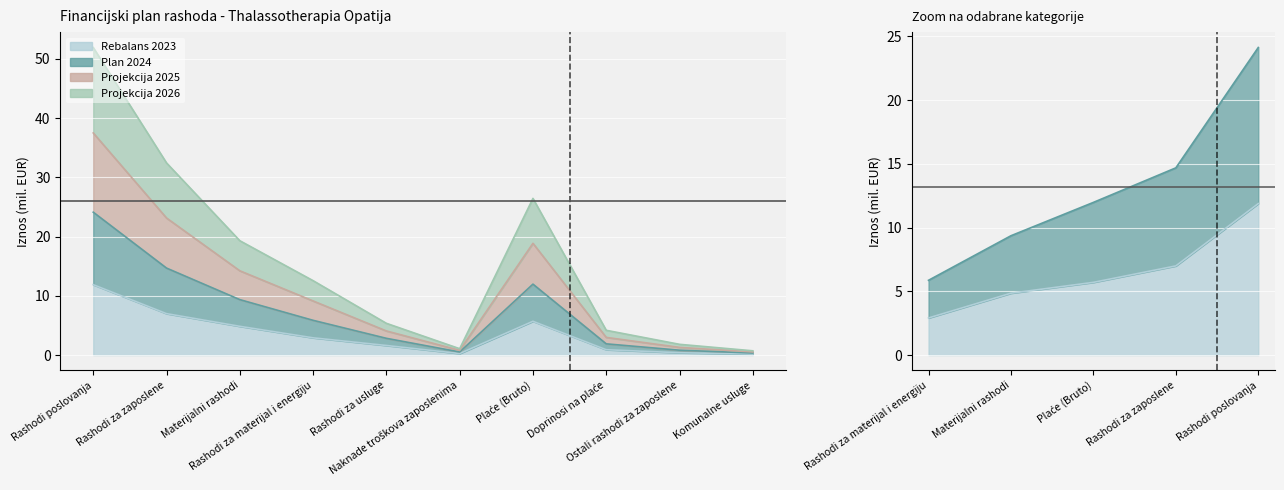

Rank the categories by Plan 2024 value from lowest to highest.

Komunalne usluge, Naknade troškova zaposlenima, Ostali rashodi za zaposlene, Doprinosi na plaće, Rashodi za usluge, Rashodi za materijal i energiju, Materijalni rashodi, Plaće (Bruto), Rashodi za zaposlene, Rashodi poslovanja